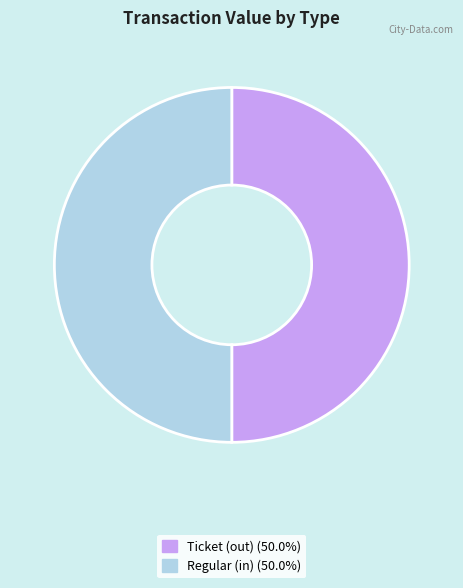

How many segments does this pie chart have?

2